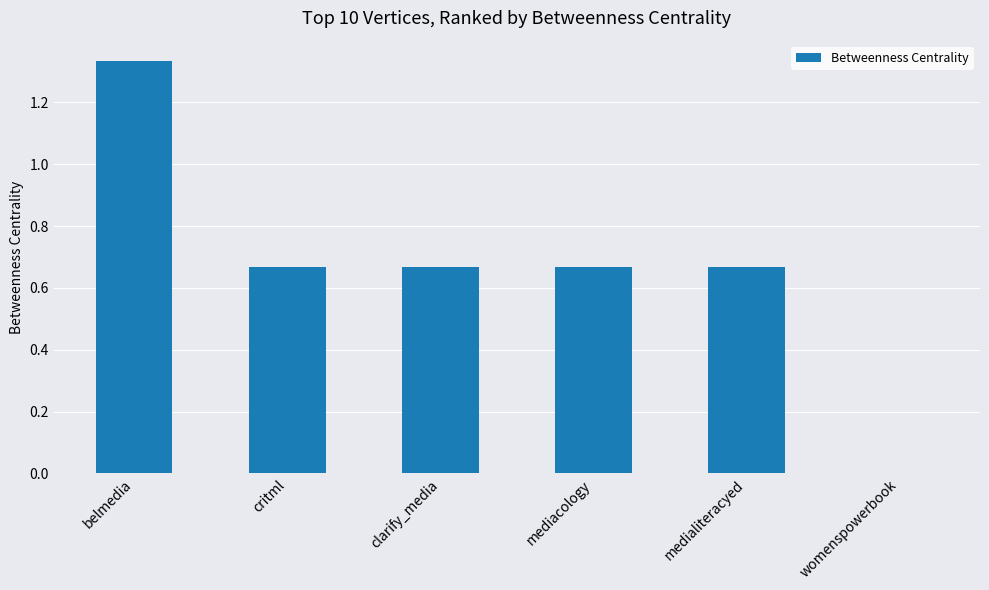

Which category has the highest value across all series?

belmedia